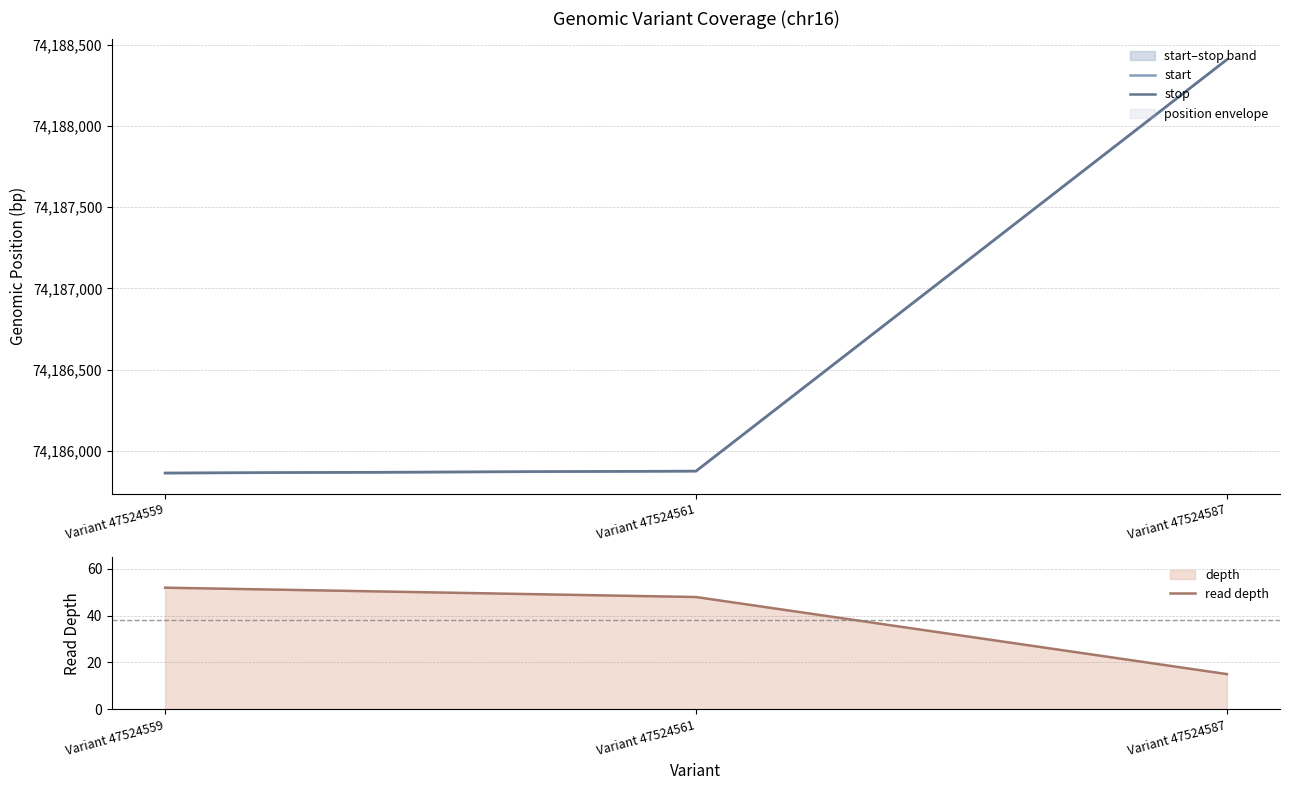

Which category has the highest value in the stop series?

Variant 47524587